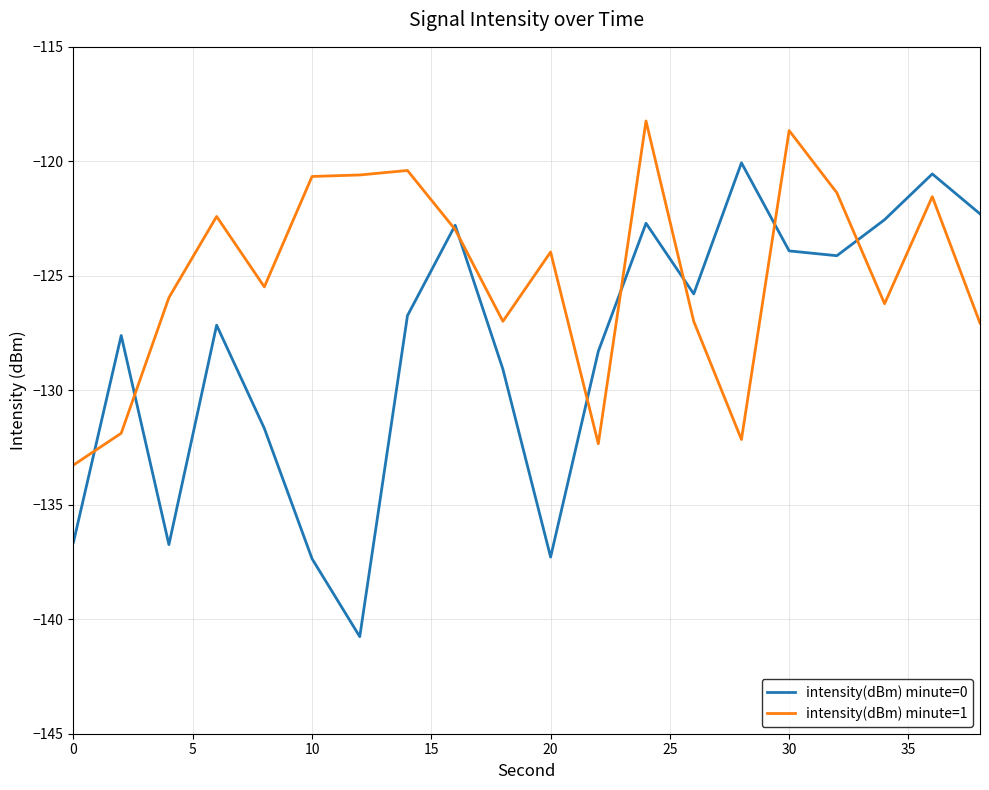

What is the maximum value for intensity(dBm) minute=1?

-118.2